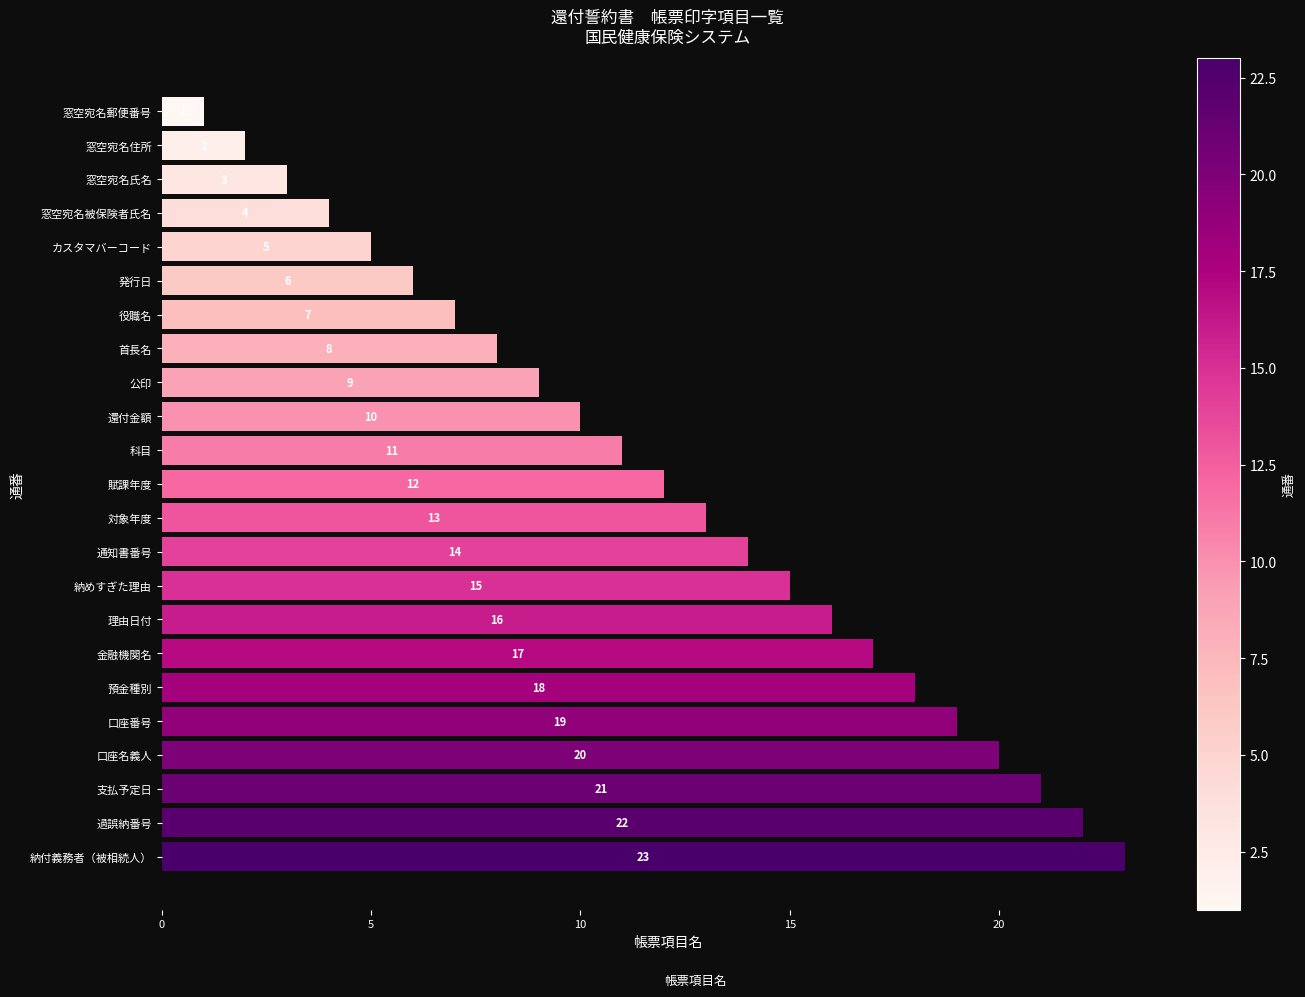

The value at 科目 is 11. True or false?

True